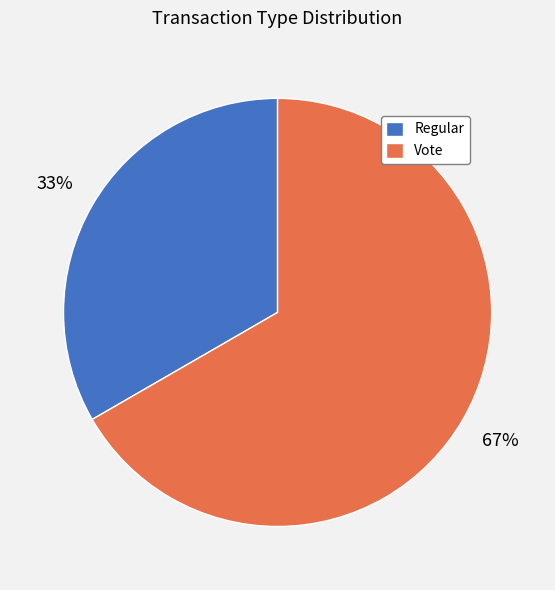

To the nearest percent, what is the combined percentage of Regular and Vote?

100%